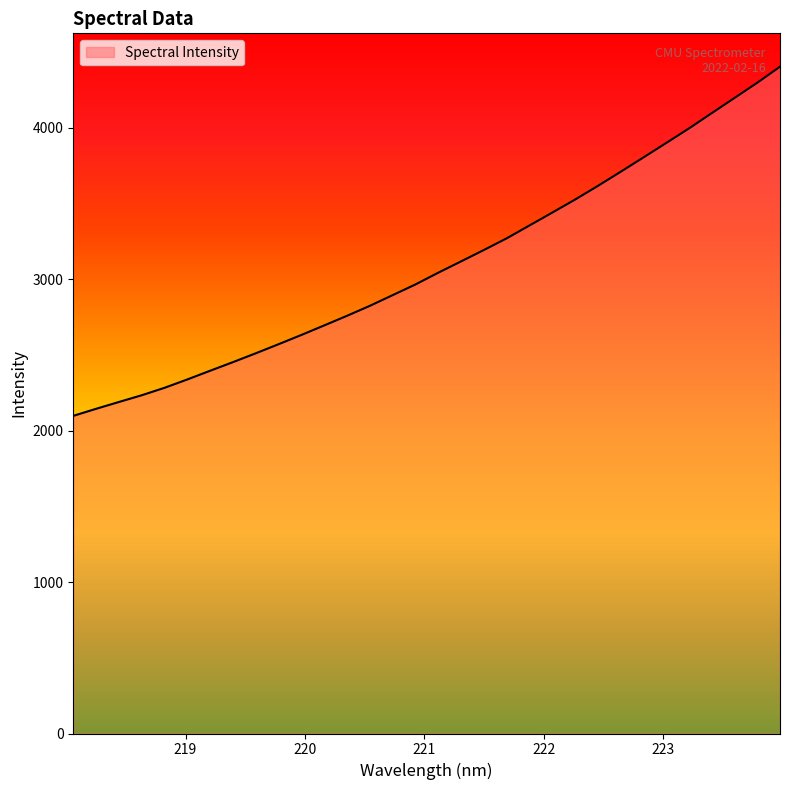

What is the difference between the maximum and minimum values?

2305.1